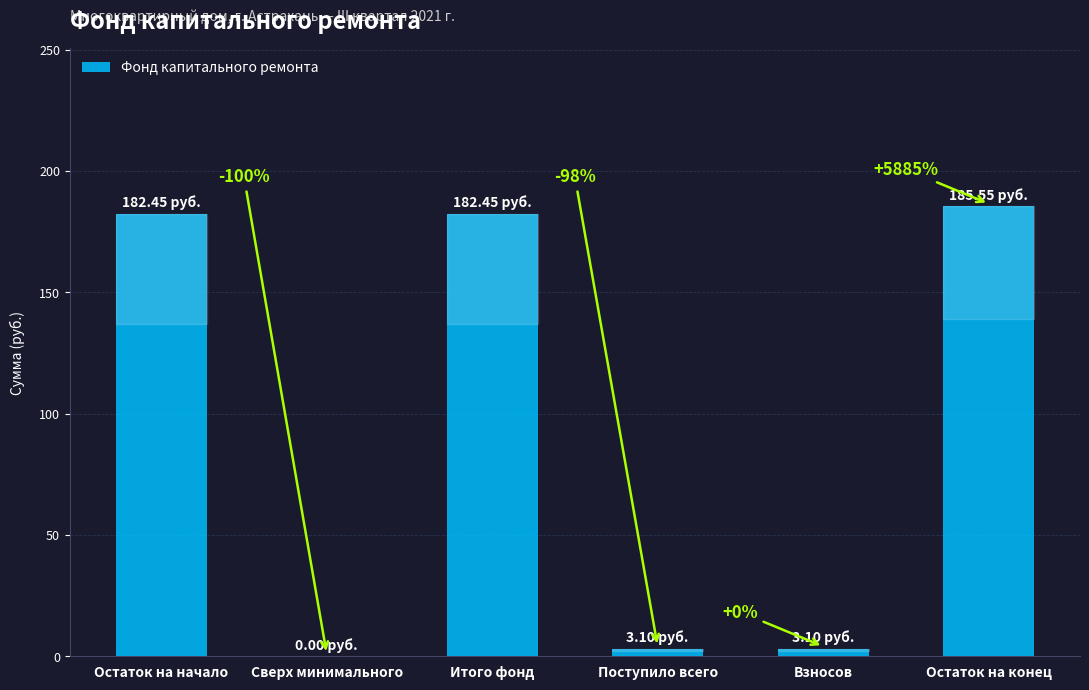

Are the bars horizontal?

No